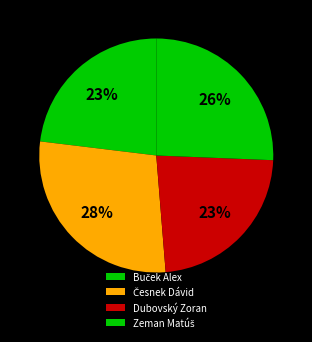

Count the number of slices in the pie.

4